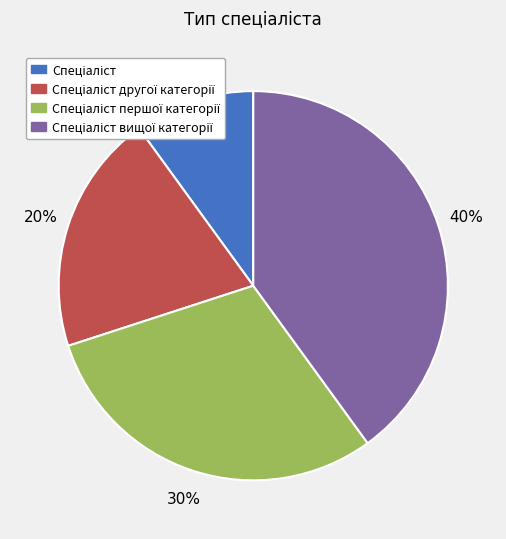

Is there a majority slice in this chart?

No